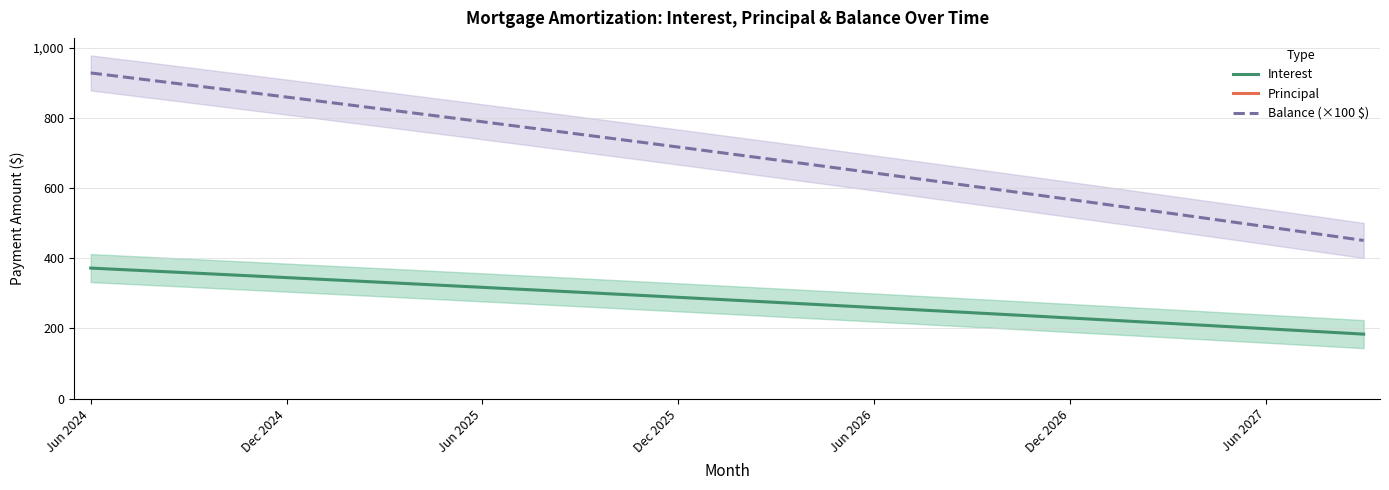

The value of Interest at Dec 2026 is 229.8. True or false?

True